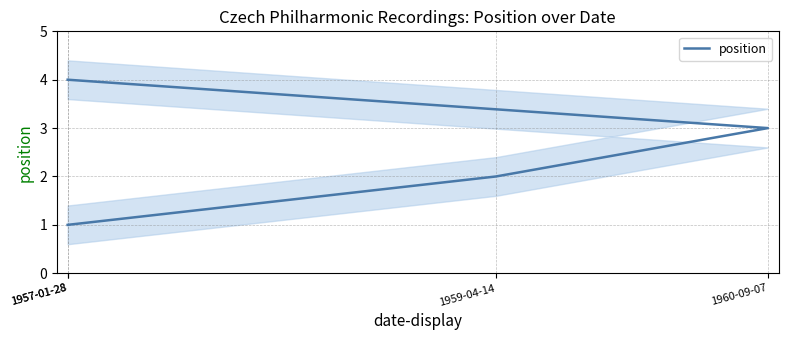

Is this an area chart (filled region under the line)?

No